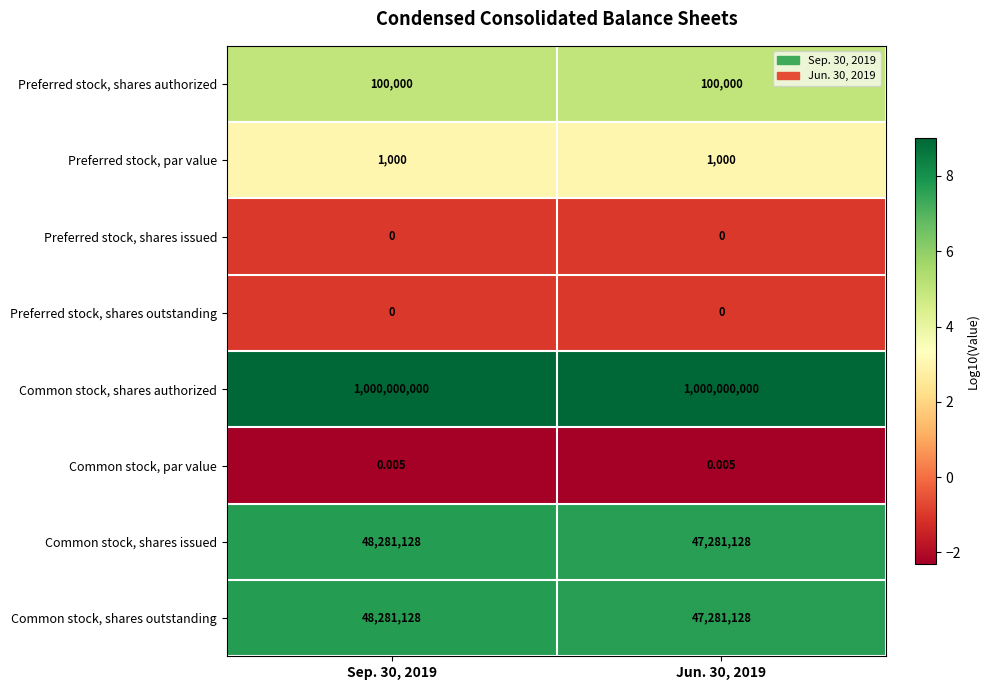

Which series has the largest total across all categories?

Common stock, shares authorized